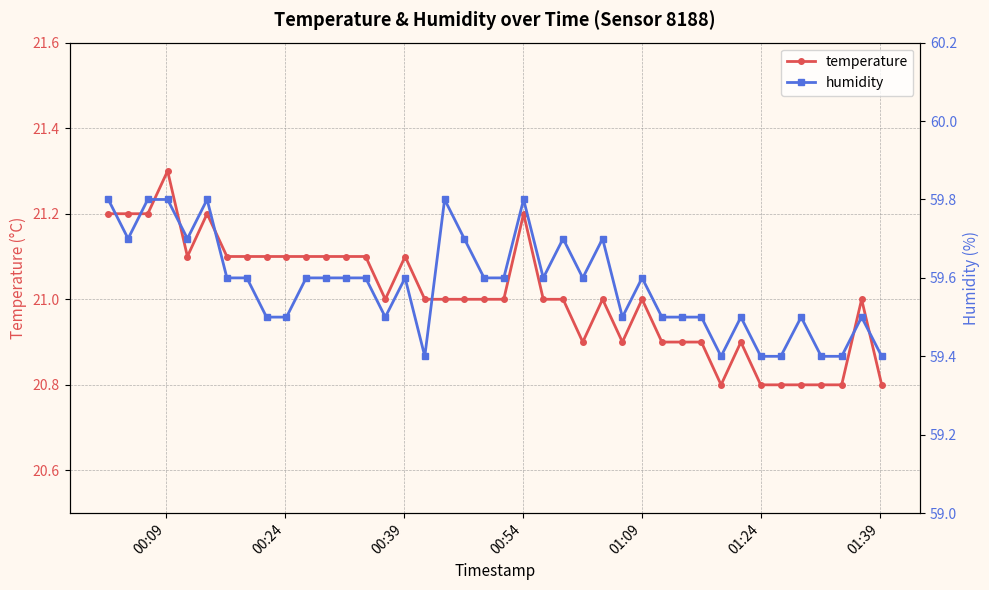

In temperature, how many points are higher than both neighbors (excluding endpoints)?

8